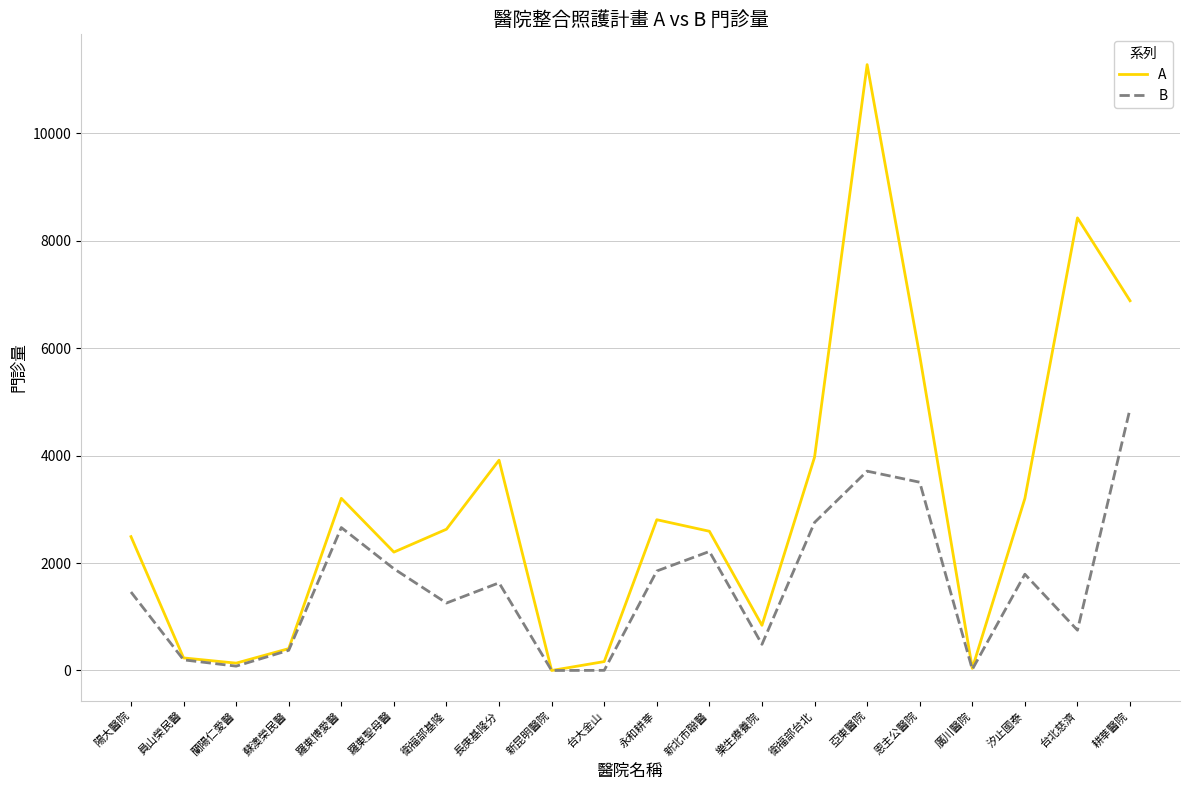

What is the difference between the A values at 陽大醫院 and 廣川醫院?

2452